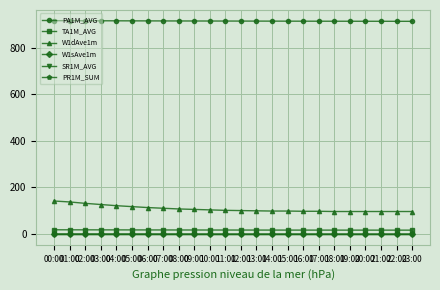

Does the chart have visible grid lines?

Yes